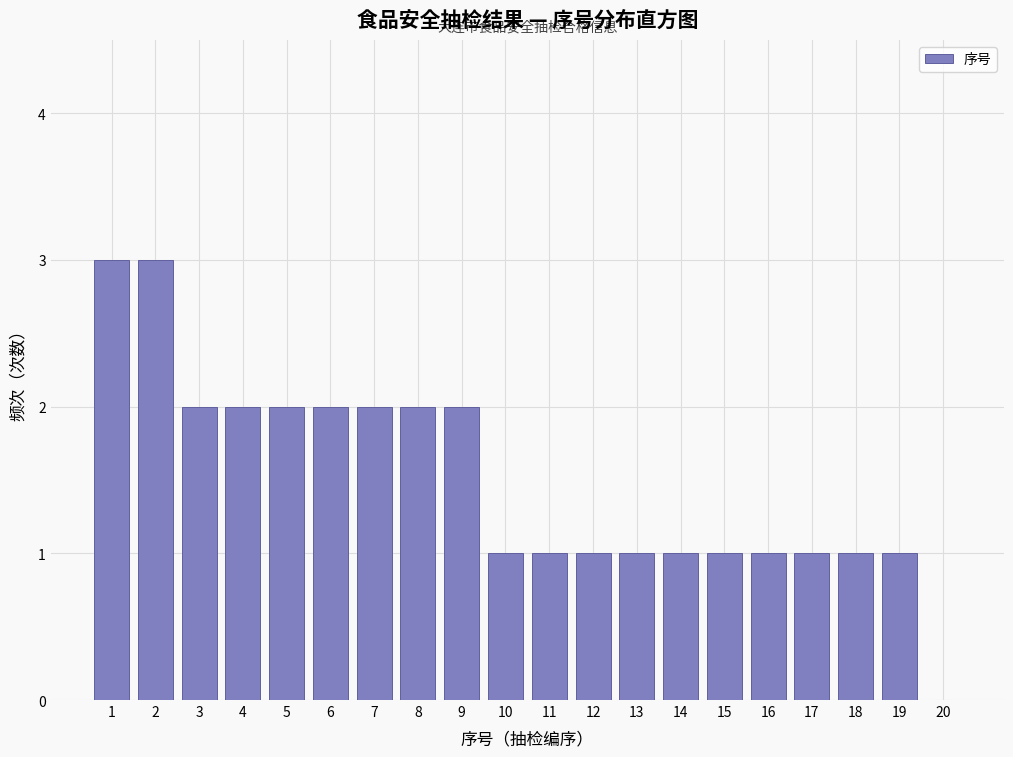

How tall is the bar that spans 17.5 to 18.5 on the x-axis? The values are not printed on the chart, so give them approximately, as read against the axis.

1